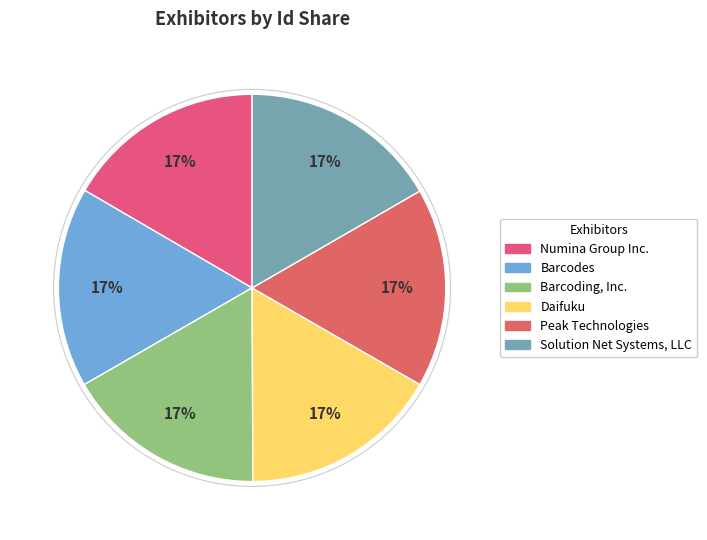

What is the largest slice in the pie chart?

Barcoding, Inc.